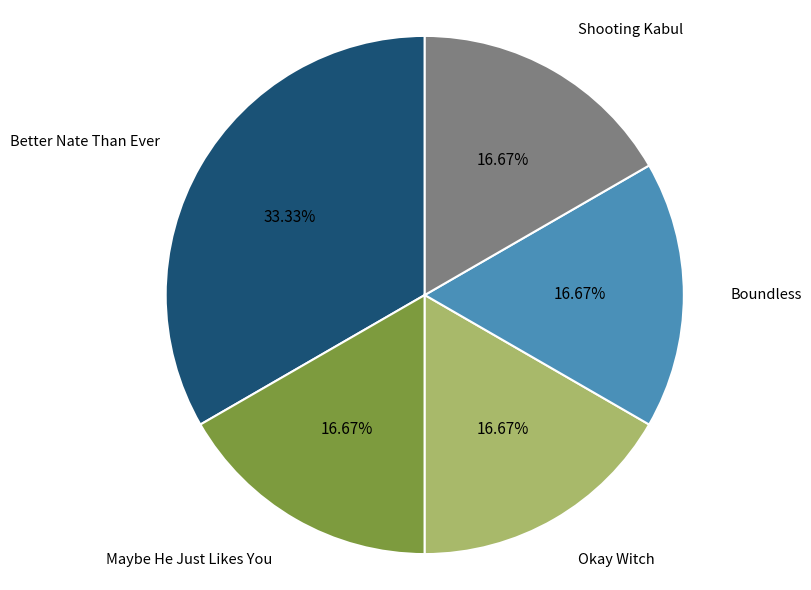

Is there a majority slice in this chart?

No